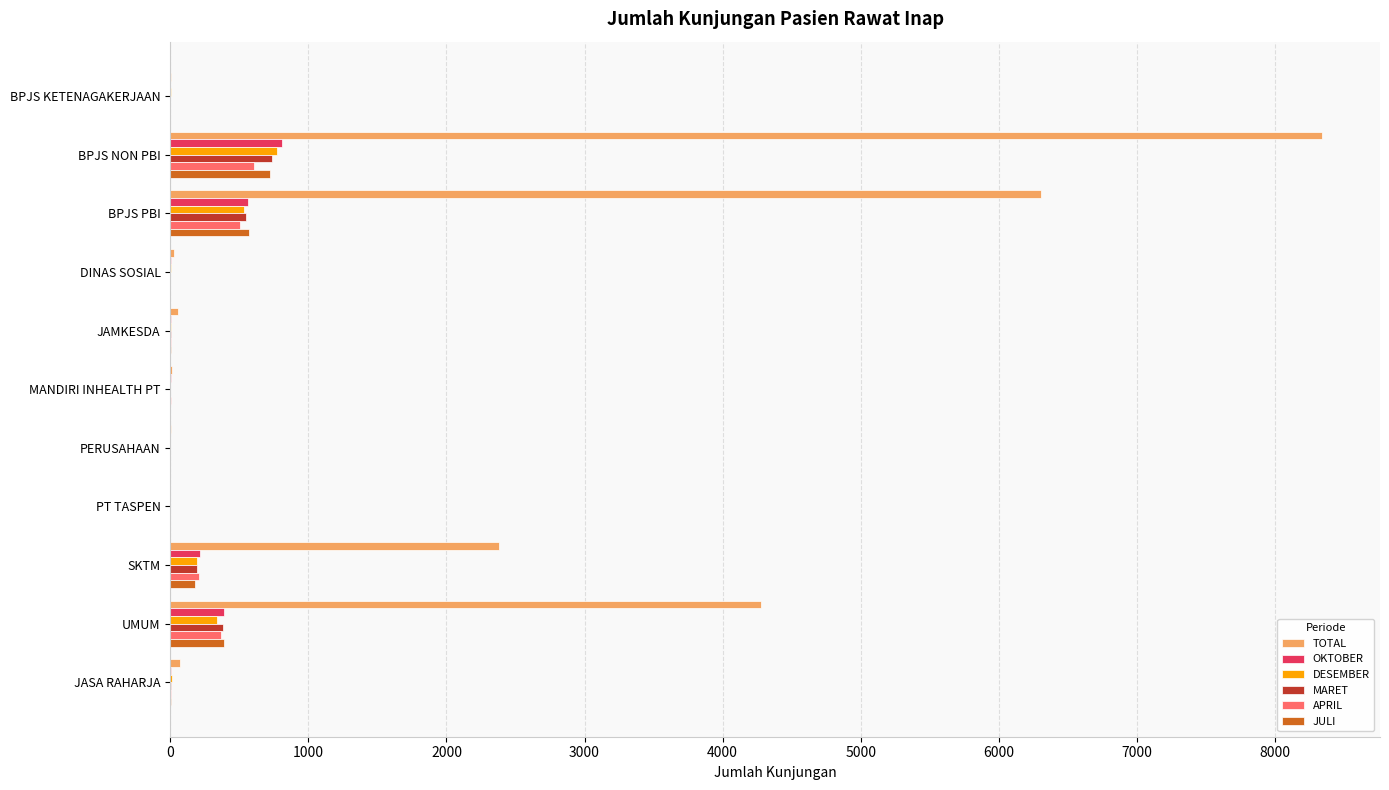

What is the maximum value for JULI?

719